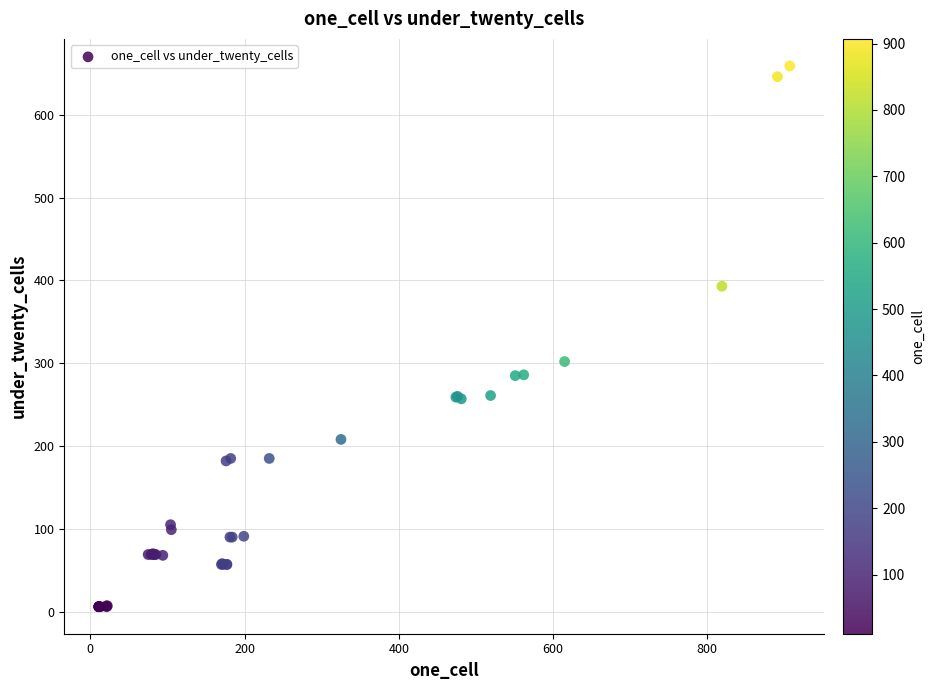

What Y value in the scatter plot is closest to 332?

302